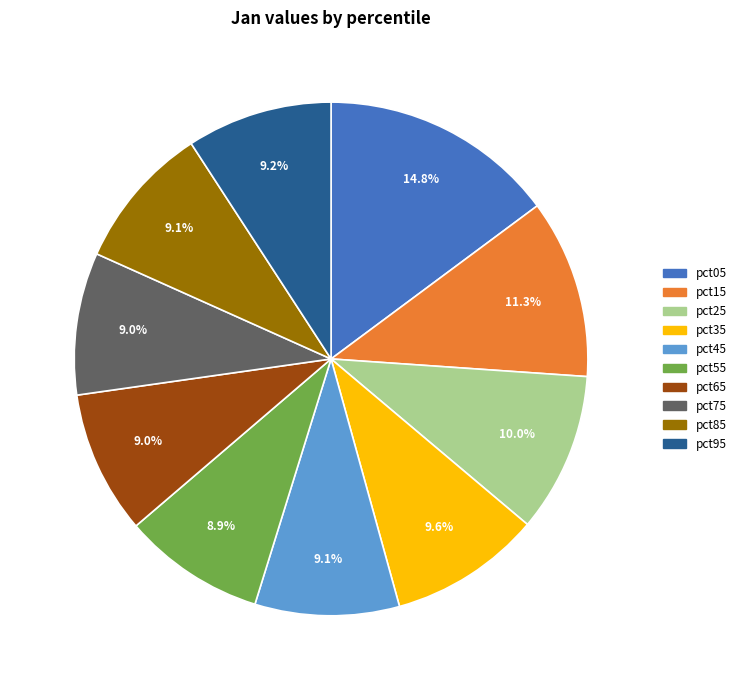

What percentage is NOT represented by pct15?

88.7%